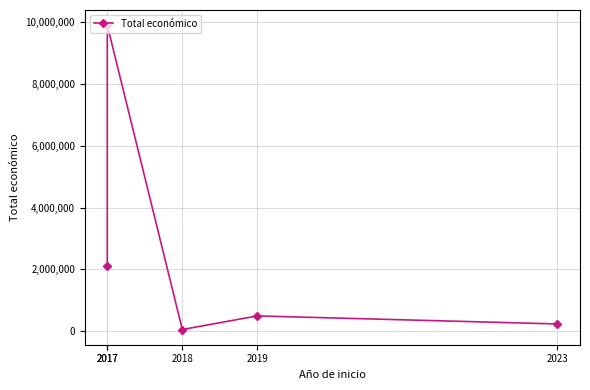

What is the value of the 3rd point from the left?

57500